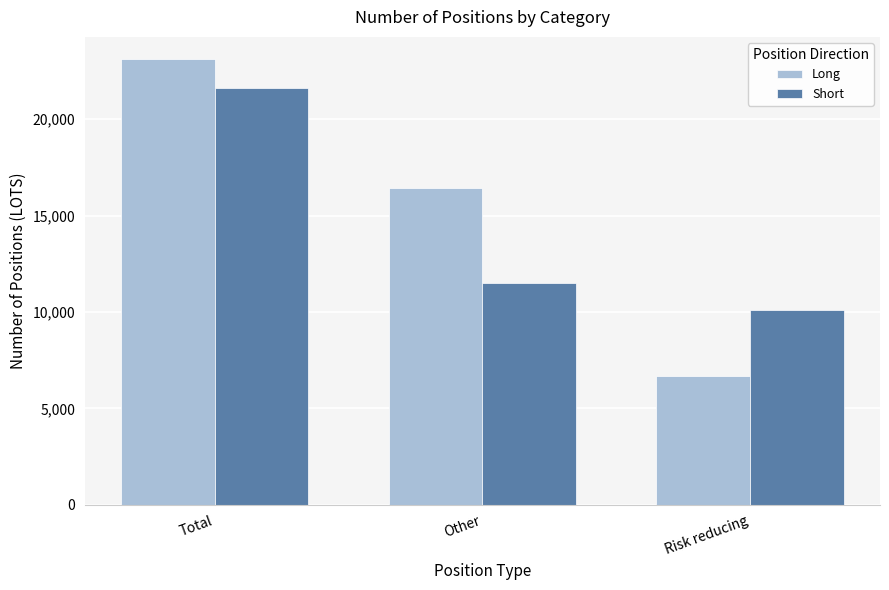

What is the sum of the Short values at Other and Risk reducing?

21602.4